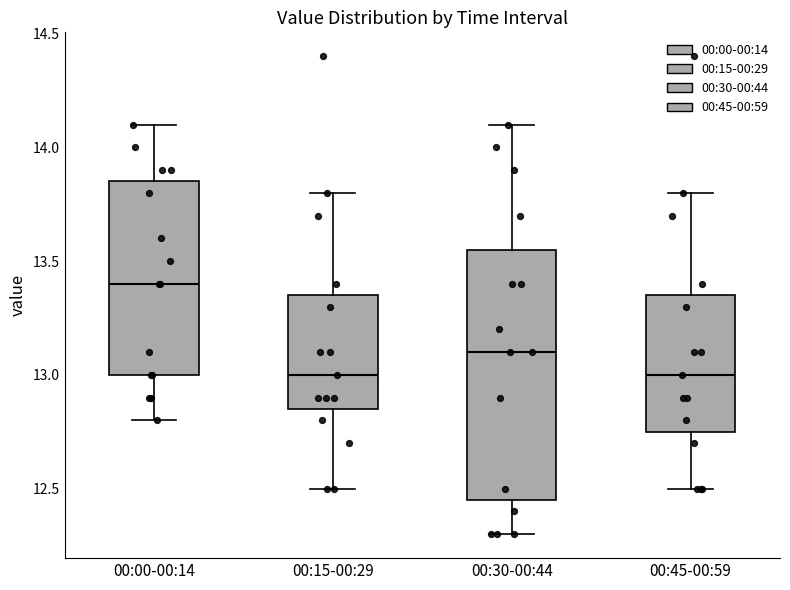

Which box is the tallest, from its lower edge to its upper edge?

00:30-00:44